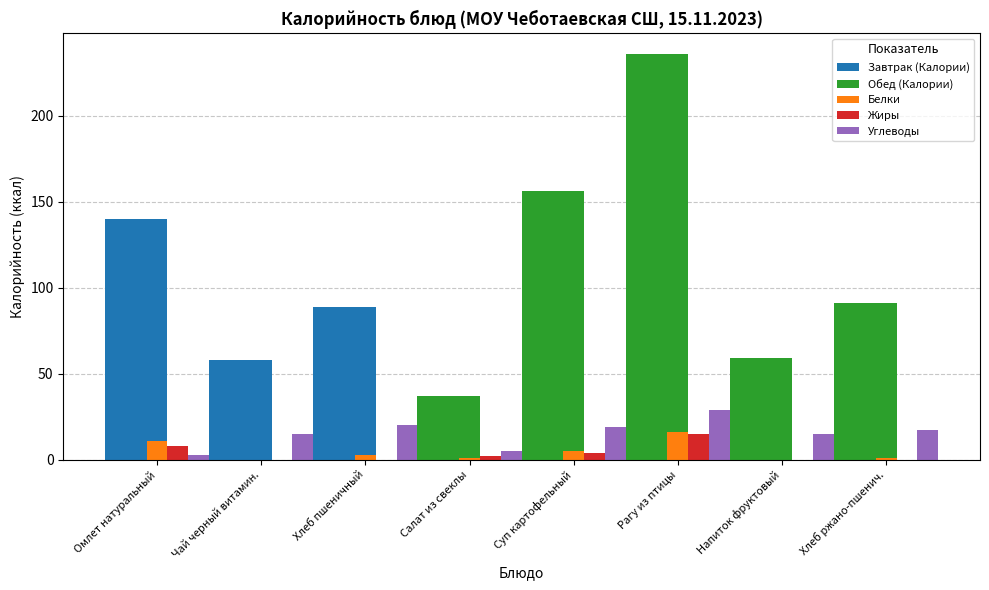

Is it true that Углеводы equals 20 at Хлеб пшеничный?

True